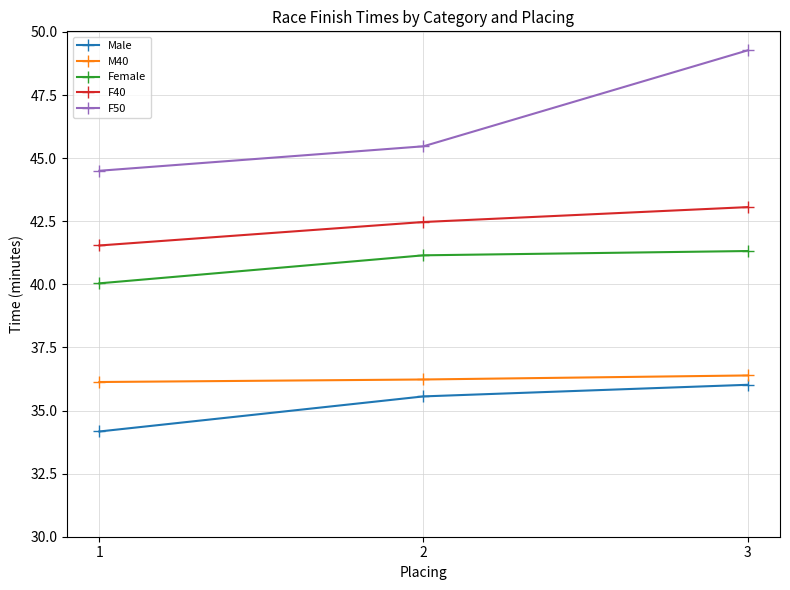

The value of M40 at 1 is 36.1. True or false?

True